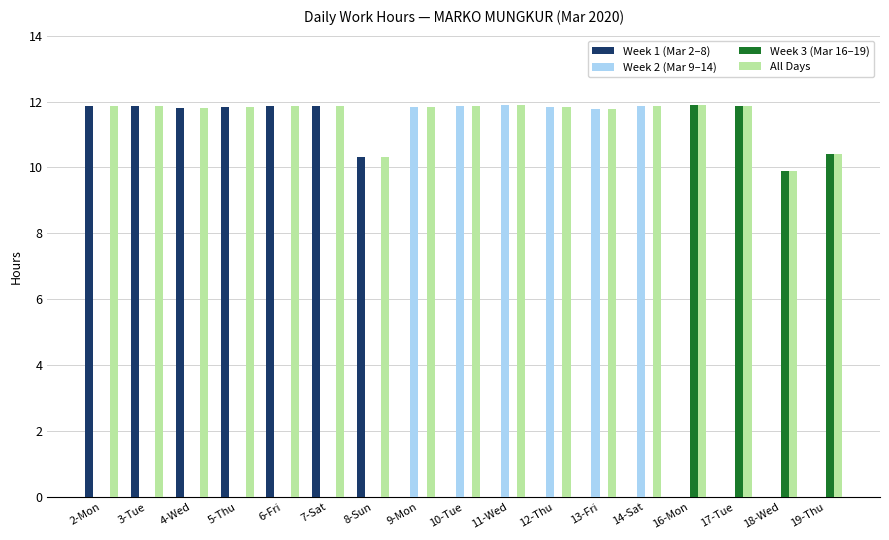

What is the greatest value displayed?

11.9